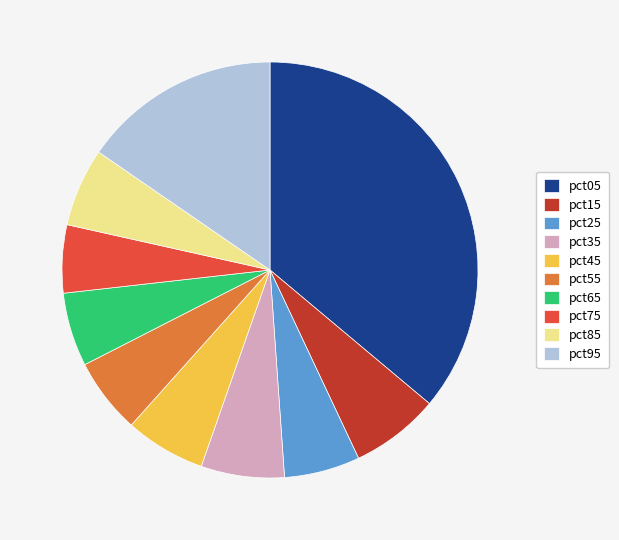

Does any single category account for the majority?

No